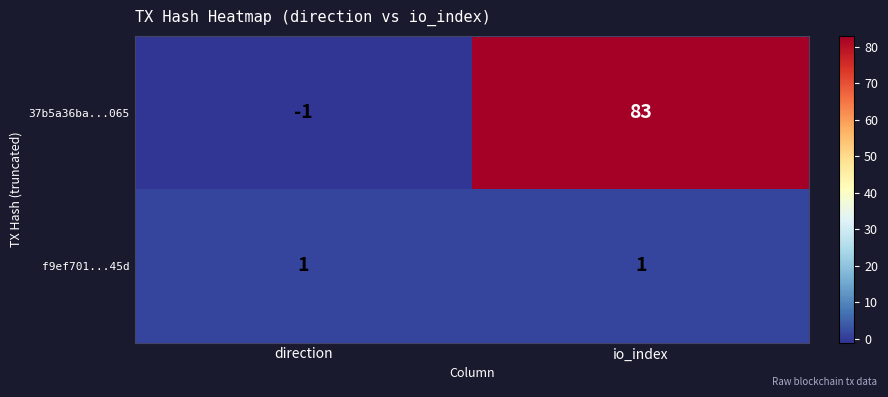

List the series in order of their peak value, lowest first.

f9ef701...45d, 37b5a36ba...065